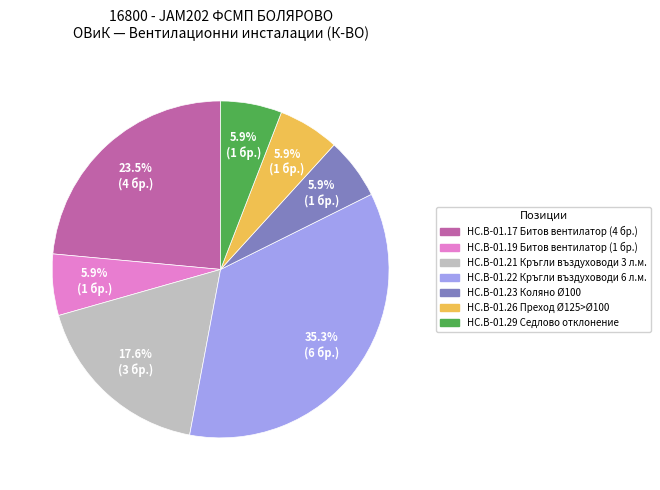

What percentage do HC.B-01.19 Битов вентилатор (1 бр.) and HC.B-01.17 Битов вентилатор (4 бр.) together represent?

29.4%